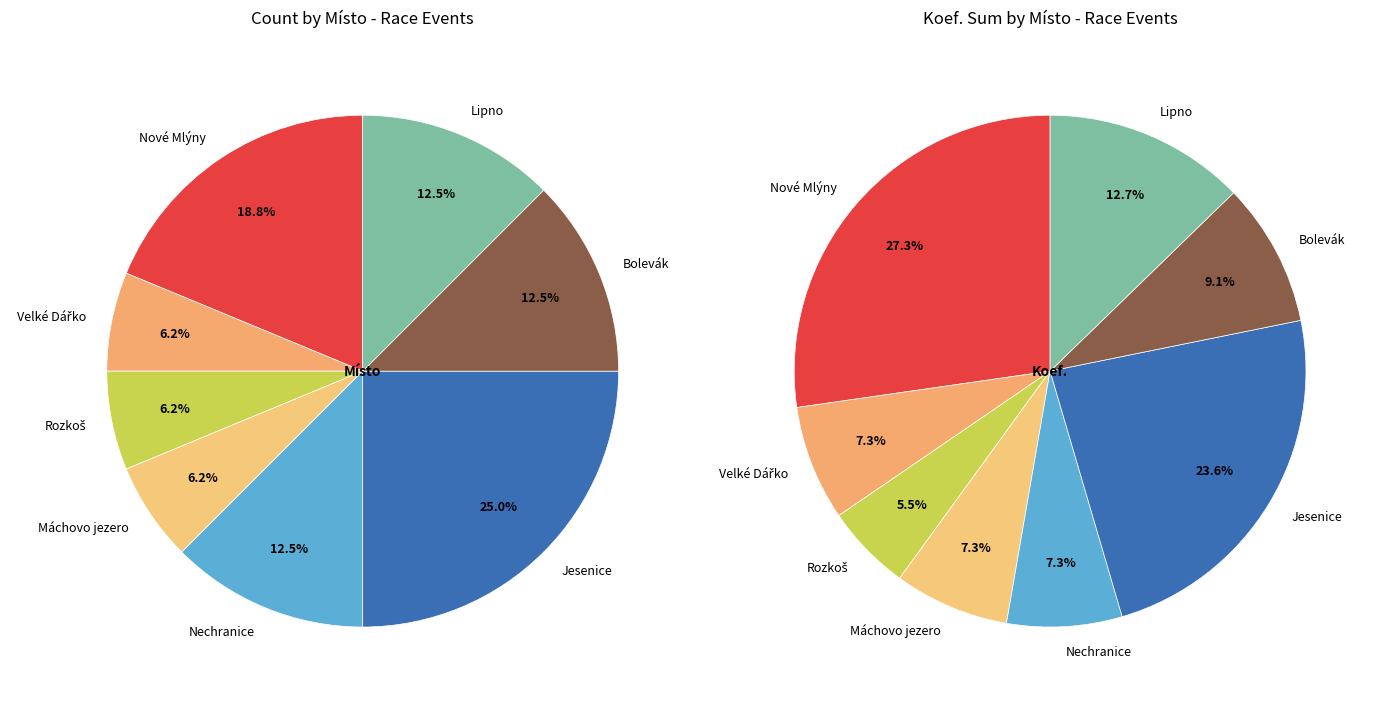

To the nearest percent, what is the combined percentage of Jesenice and Rozkoš?

31%